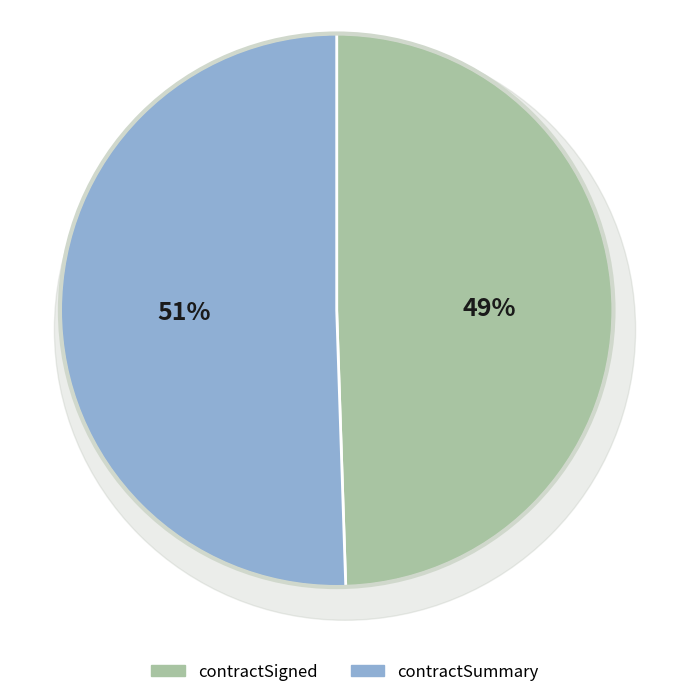

Count the number of slices in the pie.

2